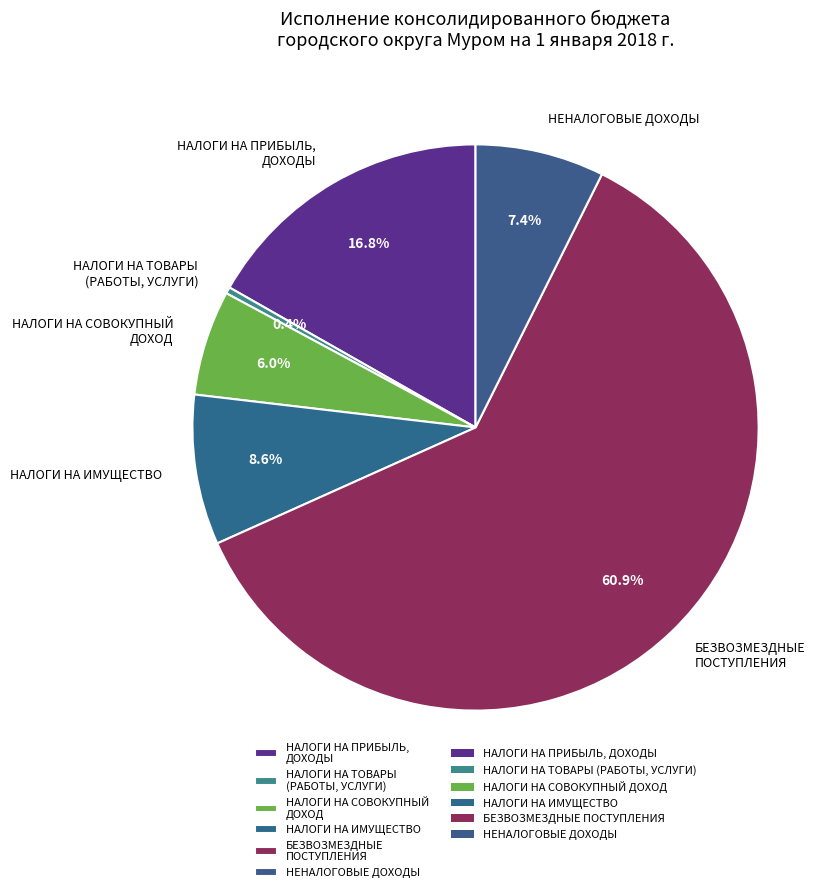

The НАЛОГИ НА СОВОКУПНЫЙ ДОХОД slice represents 1% of the pie. True or false?

False